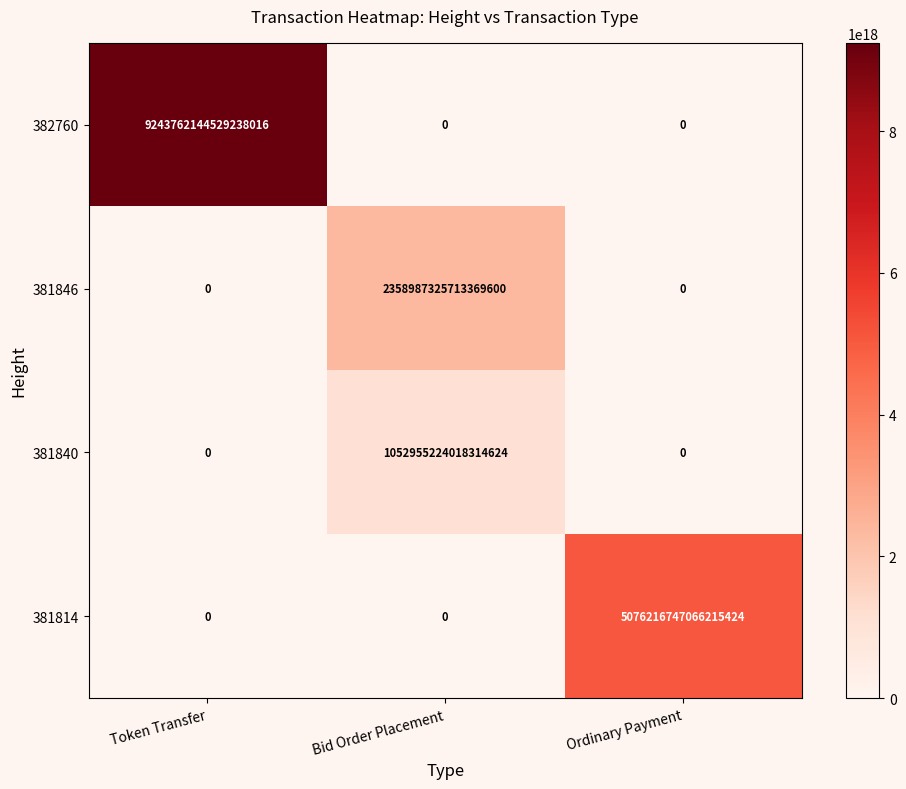

At which label is 382760 closest to 4621881072264619008?

Token Transfer